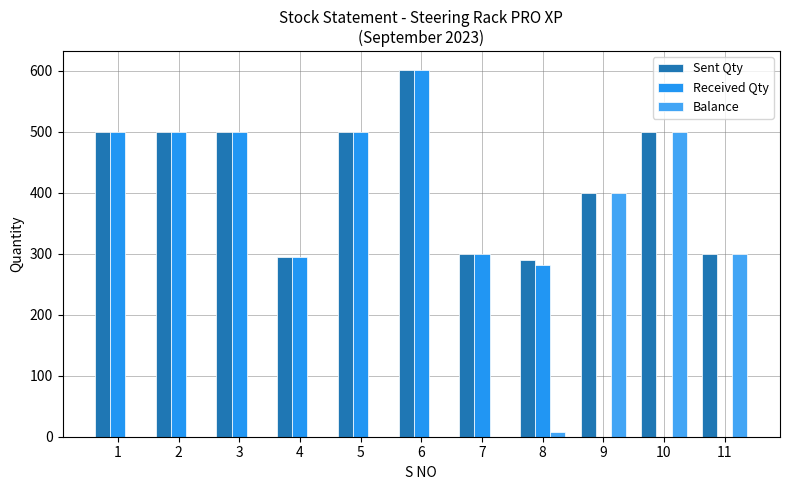

At which category is the sum across all series the highest?

6